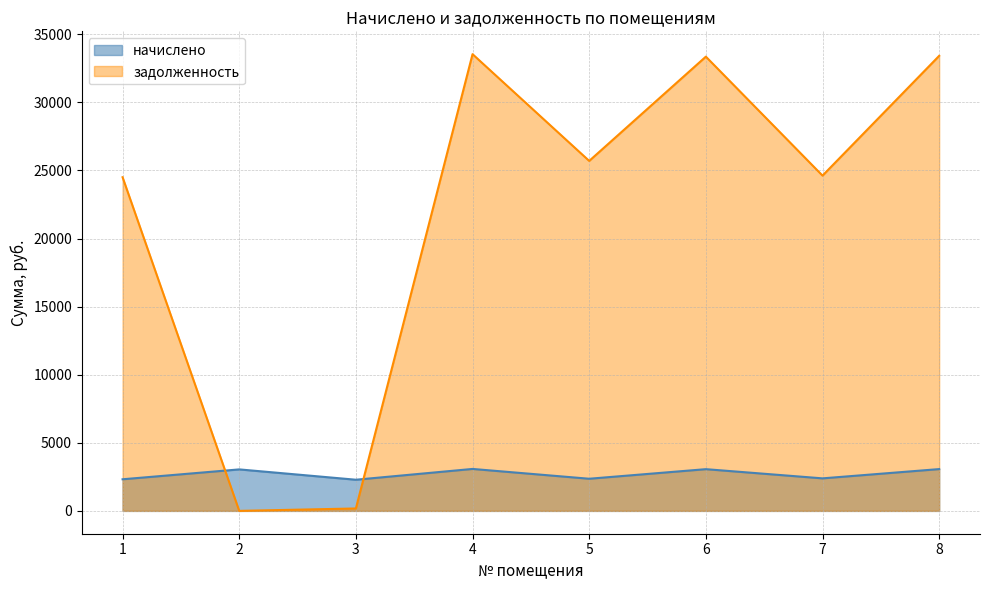

Is the value of начислено at 6 greater than the value of задолженность at 1?

No